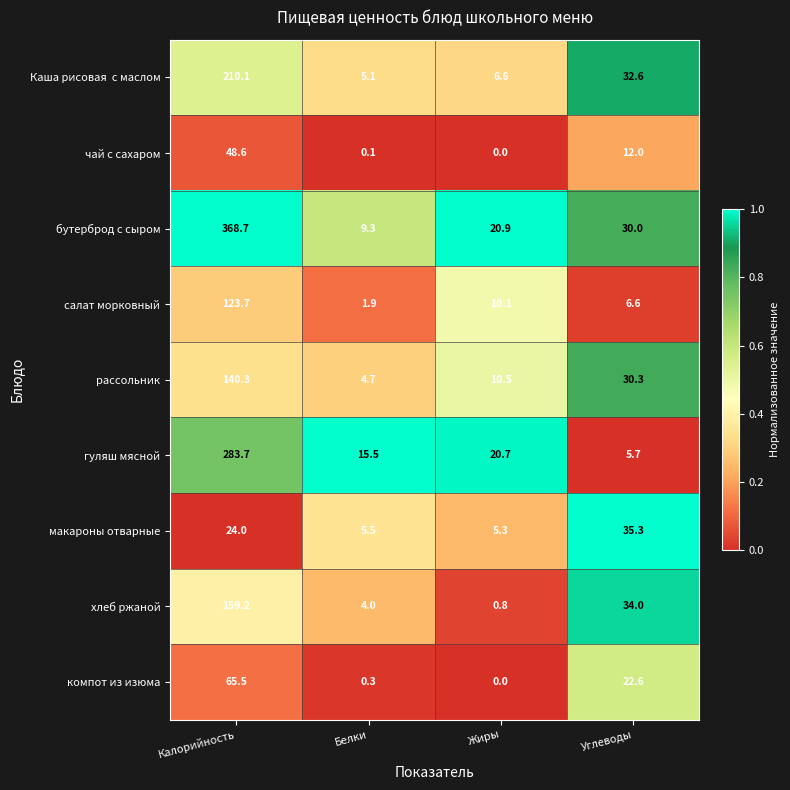

The рассольник series shows 198.7 at Калорийность. True or false?

False